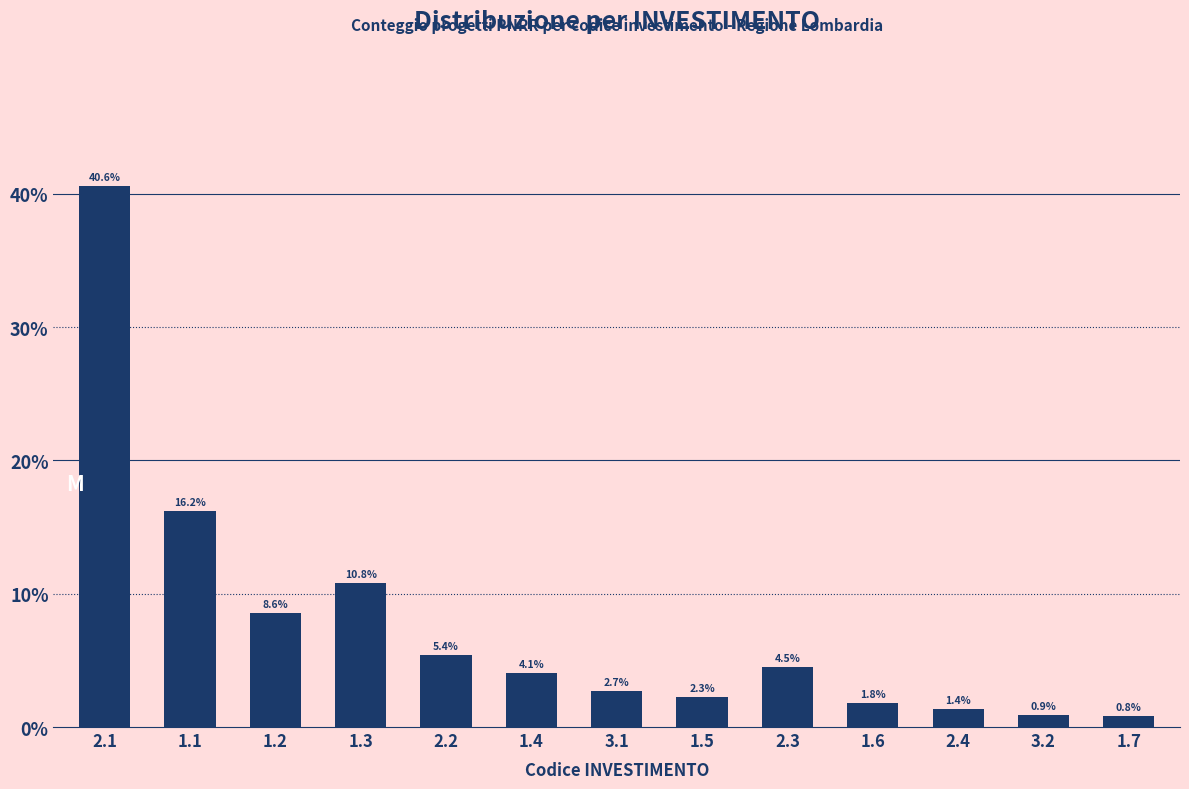

Reading right to left, extract all data points from this chart.

0.8	0.9	1.4	1.8	4.5	2.3	2.7	4.1	5.4	10.8	8.6	16.2	40.6